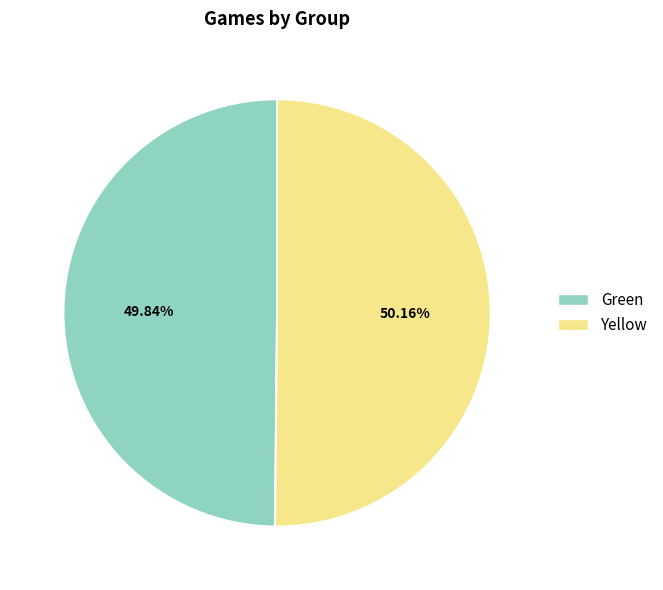

What is the total percentage of Green and Yellow?

100.0%